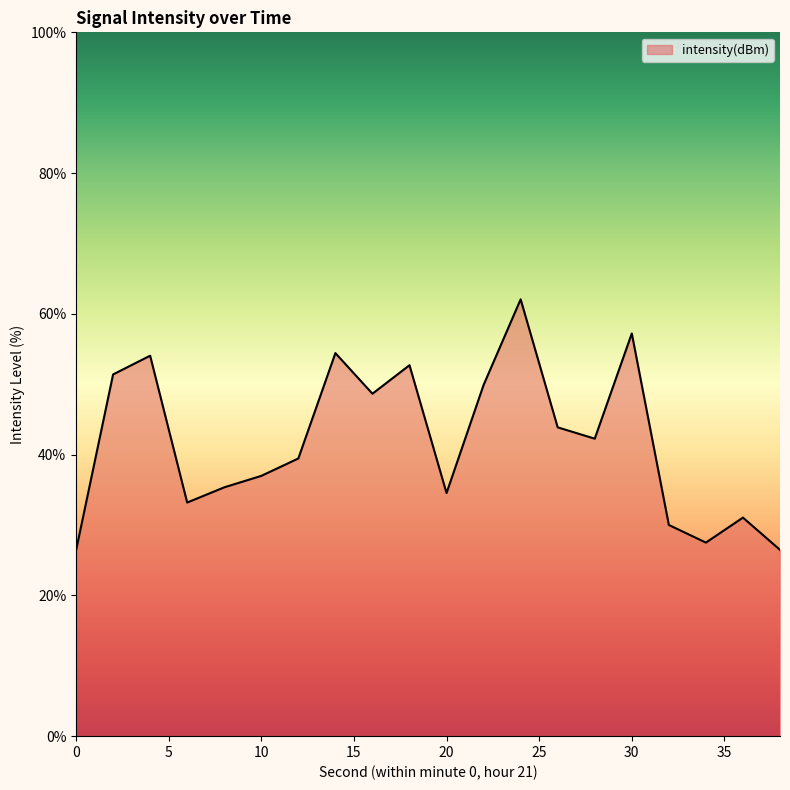

What is the maximum value shown in the chart?

62.1